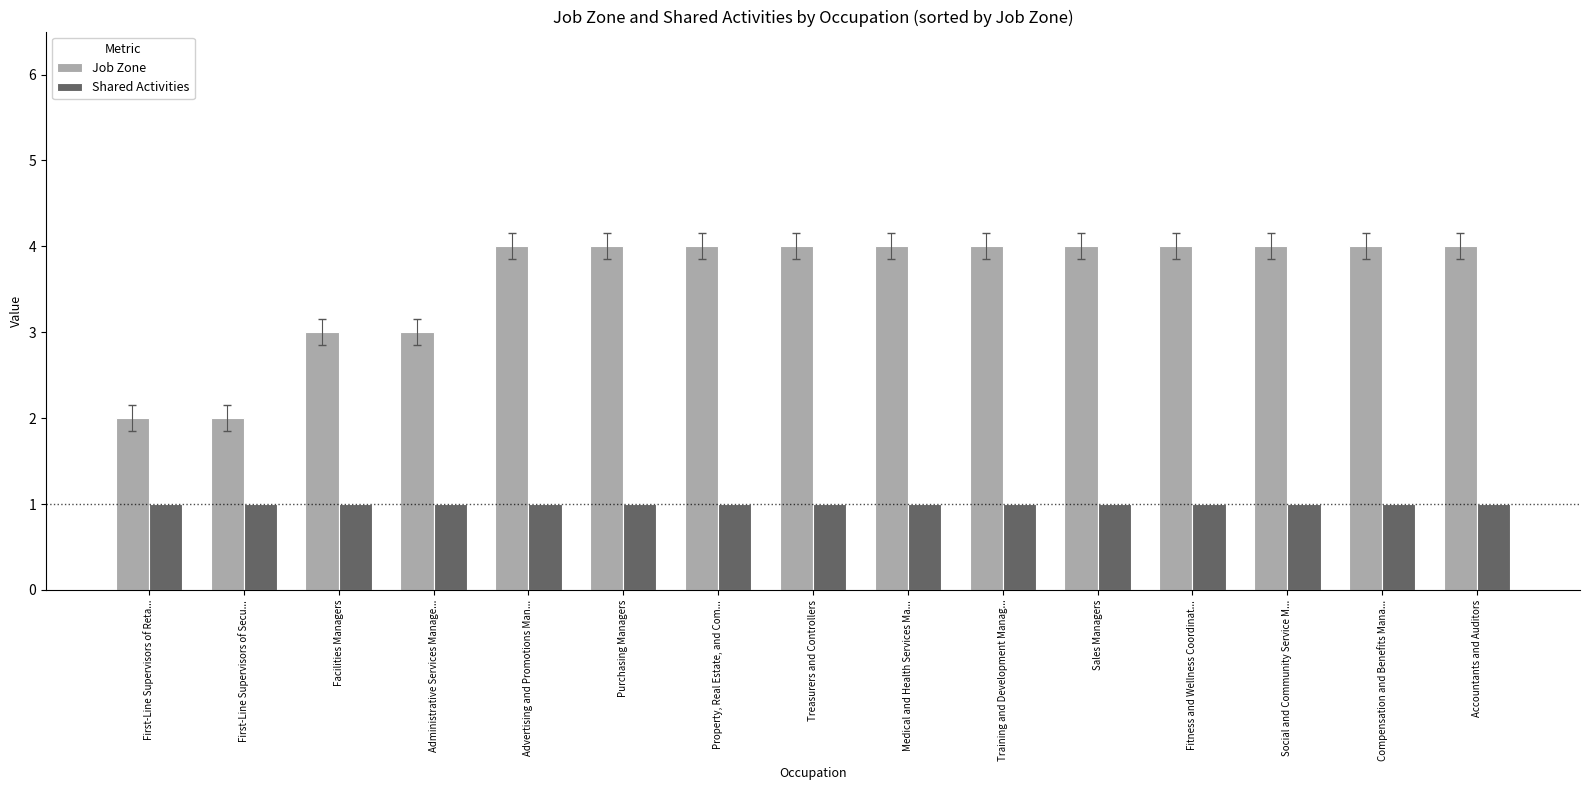

What is the difference between the highest and lowest values at First-Line Supervisors of Reta...?

1